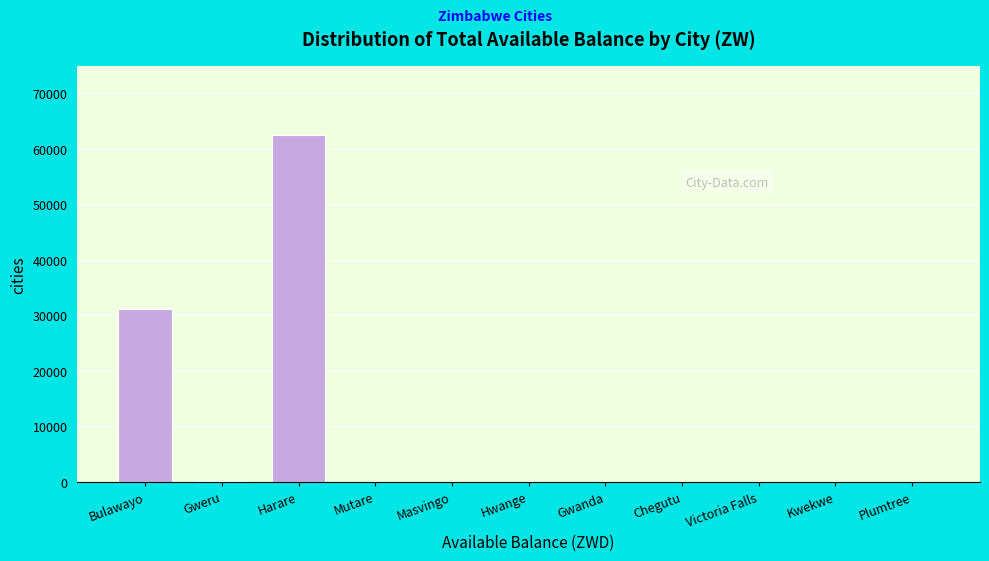

Read the value at Bulawayo.

31071.3